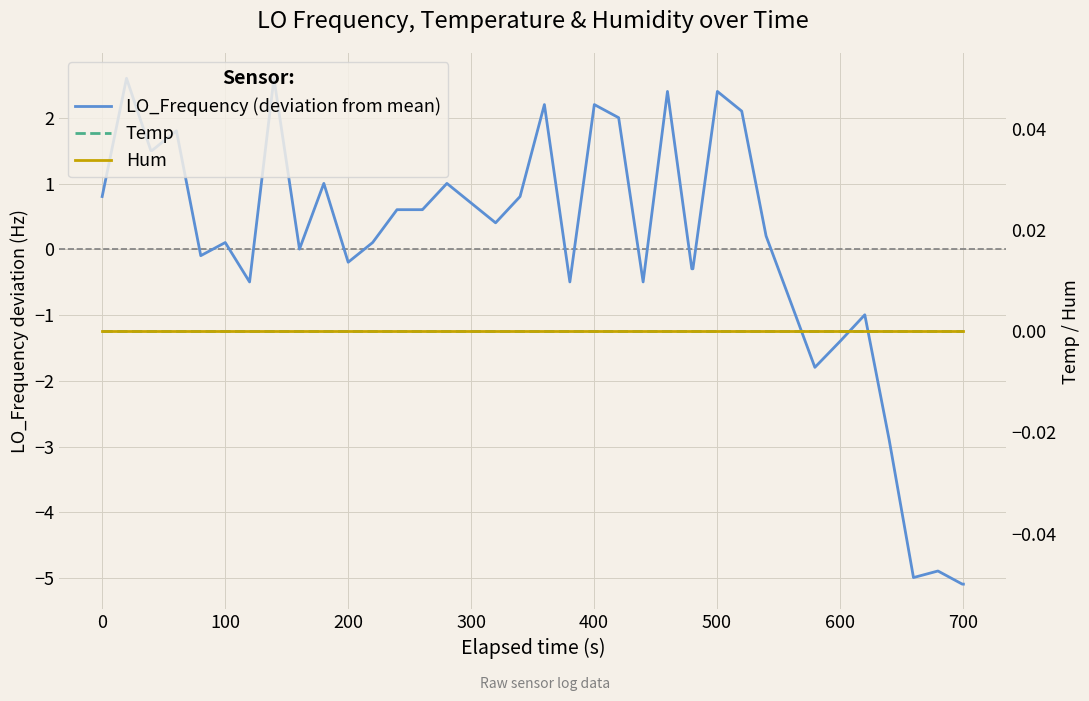

Does the chart display data point markers on the line(s)?

No